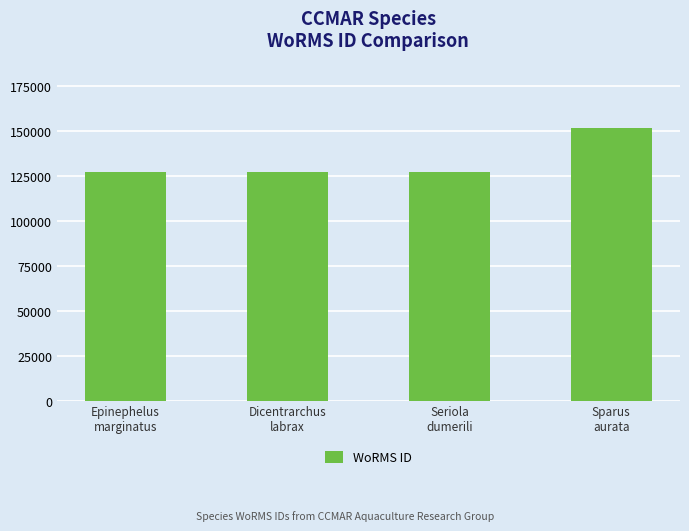

How many categories are shown in the chart?

4